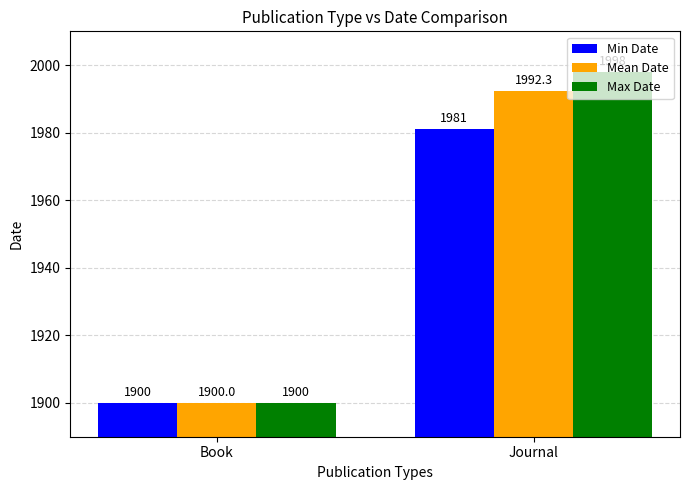

What are all the series names shown in the legend?

Min Date, Mean Date, Max Date